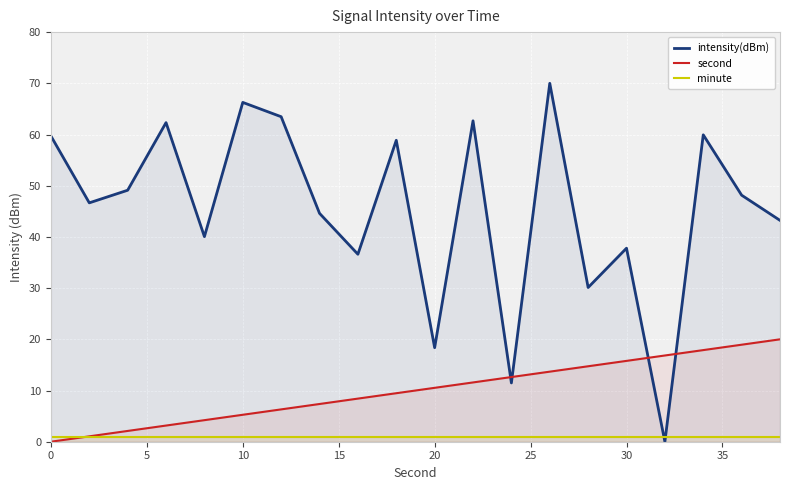

At 10, list the series in order from smallest to largest.

minute, second, intensity(dBm)